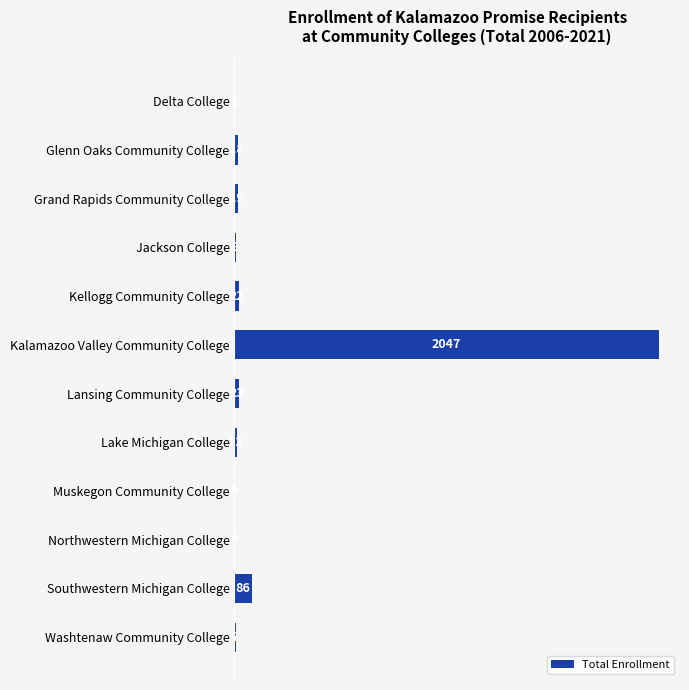

Are the bars horizontal?

Yes